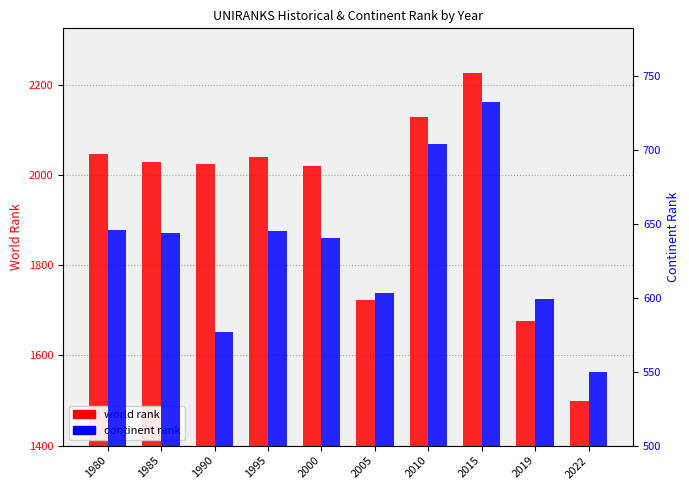

What is the difference between the maximum and minimum values in the world rank series?

726